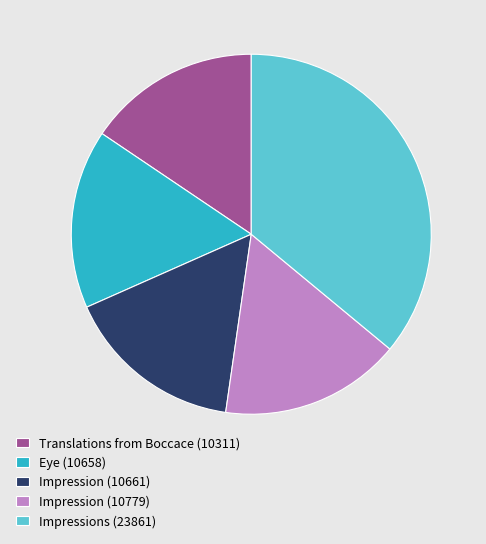

Which slice is the smallest?

Translations from Boccace (10311)